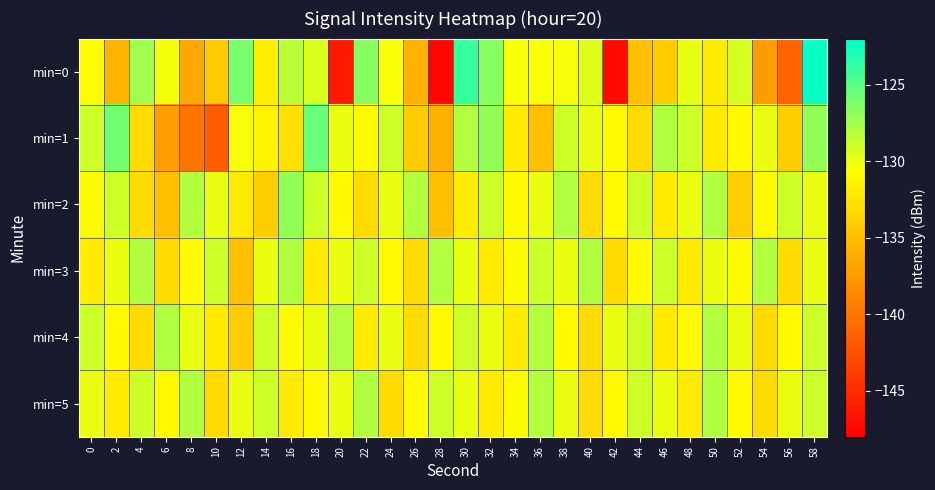

At which category is the sum across all series the highest?

58